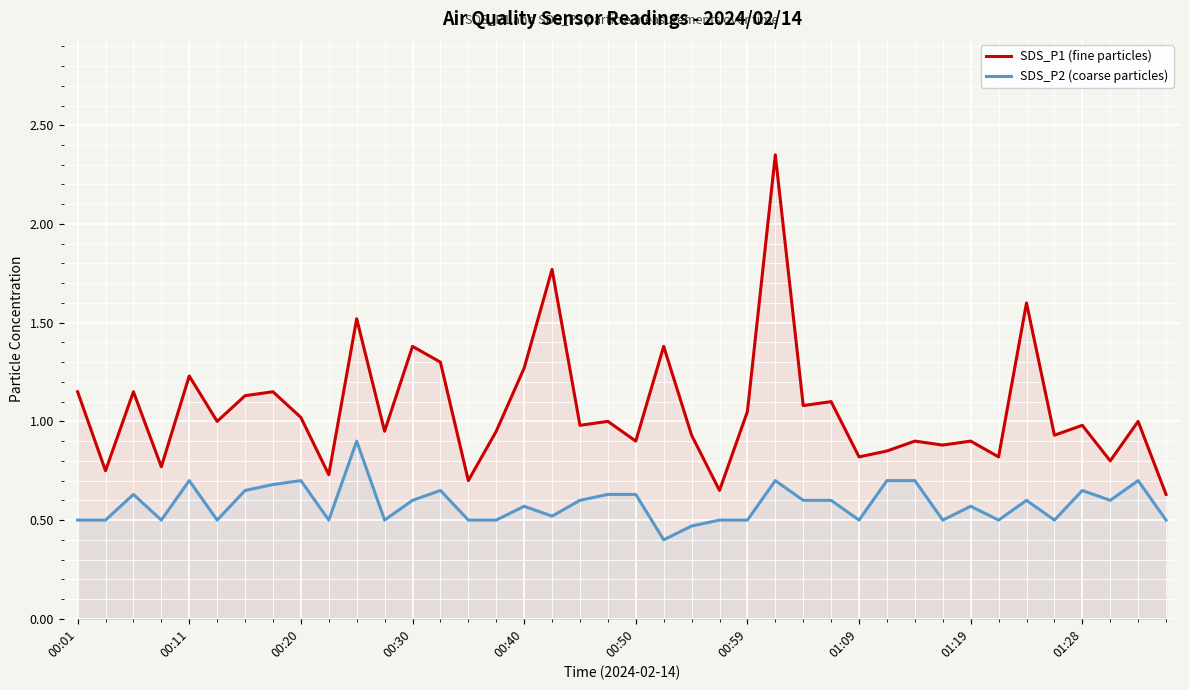

What is the difference between the highest and lowest values at 39?

0.1